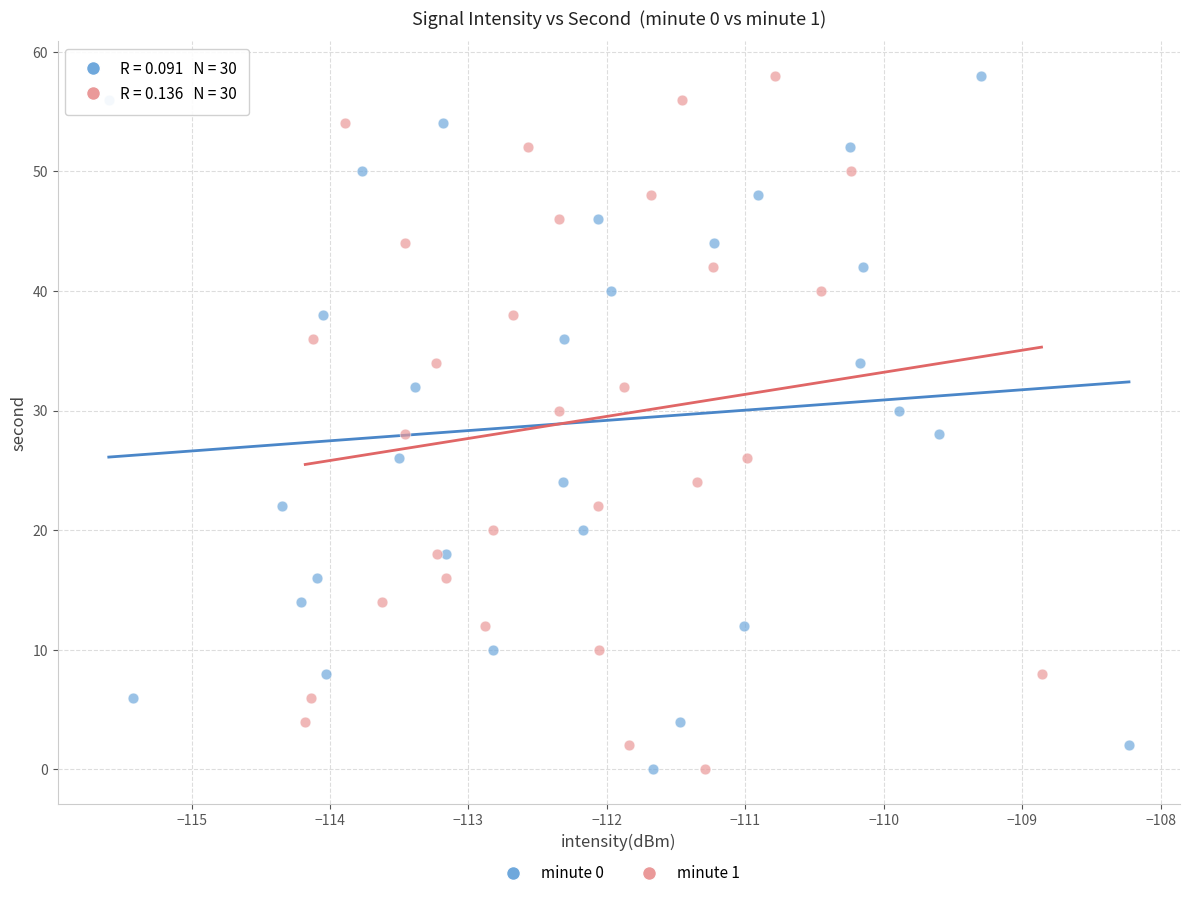

What are all the series names shown in the legend?

minute 0, minute 1